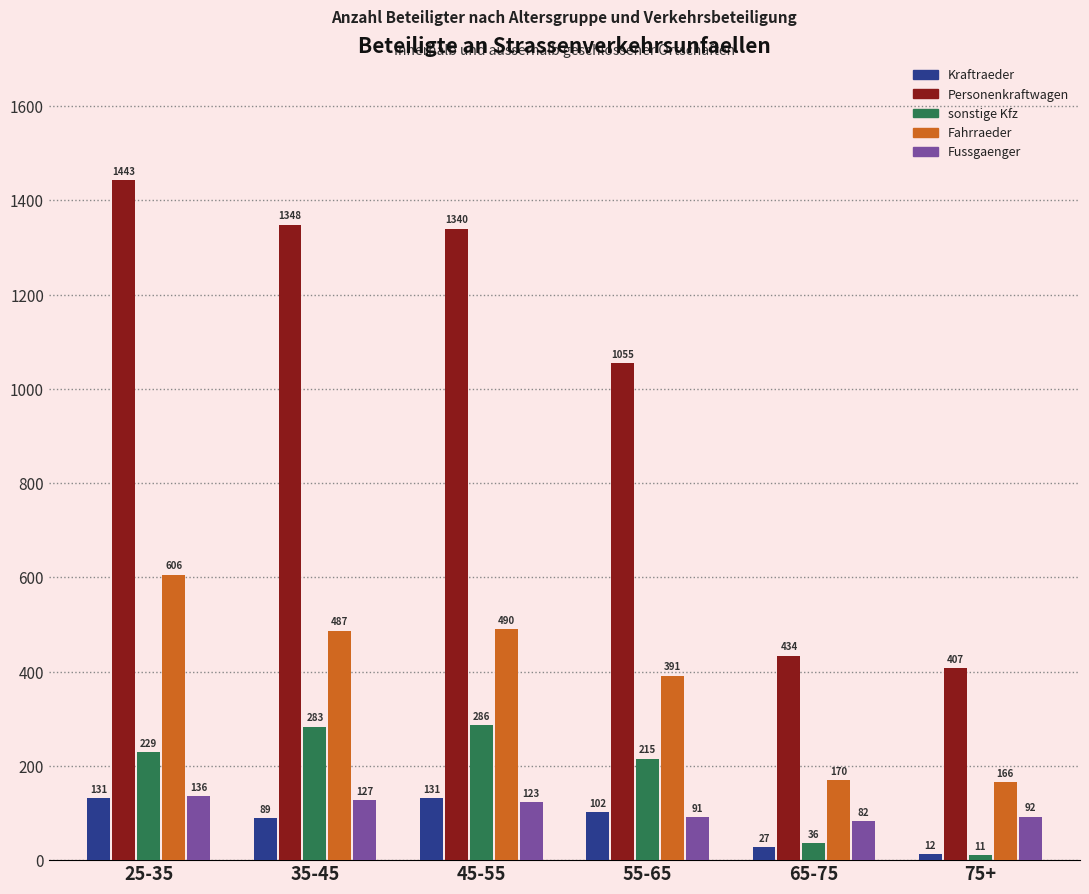

Reading left to right, list all the values displayed in this chart.

Kraftraeder: 25-35=131	35-45=89	45-55=131	55-65=102	65-75=27	75+=12
Personenkraftwagen: 25-35=1443	35-45=1348	45-55=1340	55-65=1055	65-75=434	75+=407
sonstige Kfz: 25-35=229	35-45=283	45-55=286	55-65=215	65-75=36	75+=11
Fahrraeder: 25-35=606	35-45=487	45-55=490	55-65=391	65-75=170	75+=166
Fussgaenger: 25-35=136	35-45=127	45-55=123	55-65=91	65-75=82	75+=92